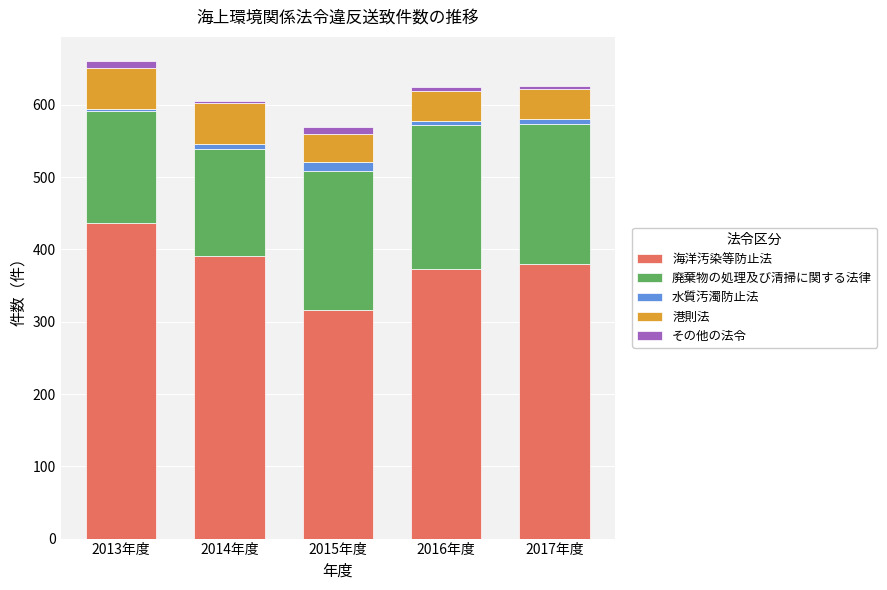

The value of 海洋汚染等防止法 at 2015年度 is 440. True or false?

False